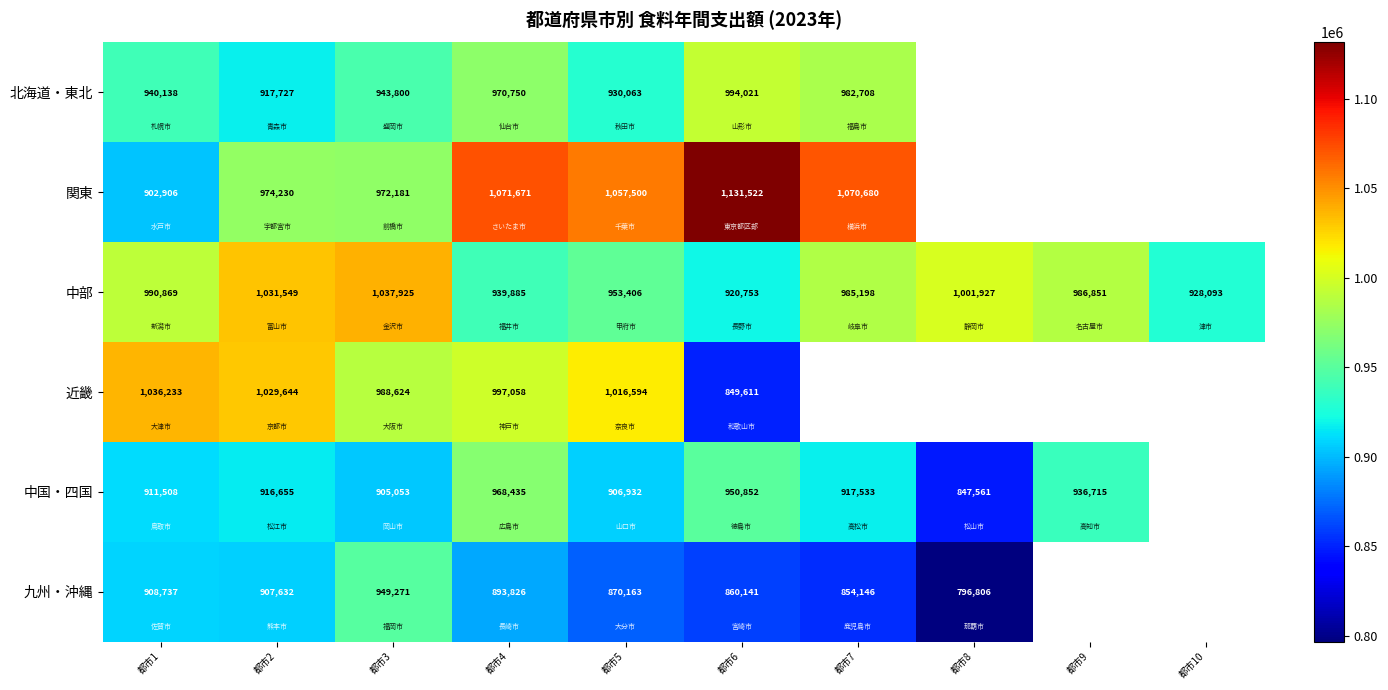

Rank the series at 都市6 from lowest to highest value.

近畿, 九州・沖縄, 中部, 中国・四国, 北海道・東北, 関東